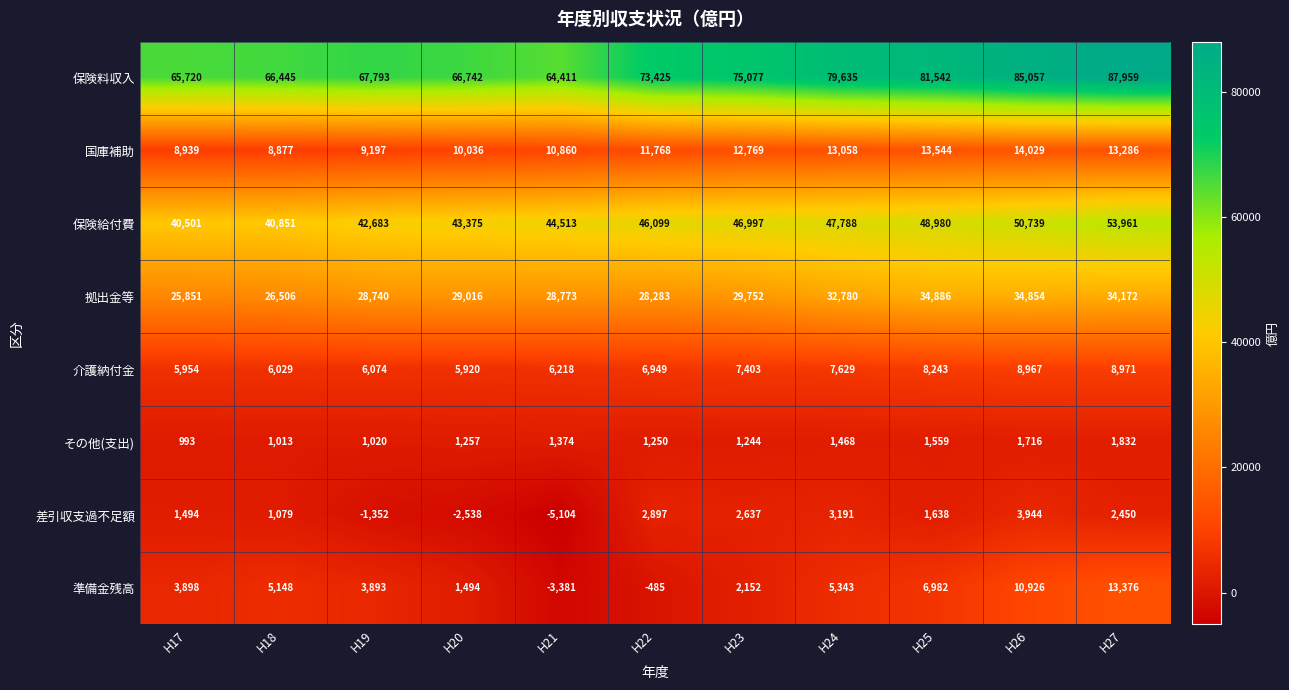

What is the highest value of the 差引収支過不足額 series?

3944